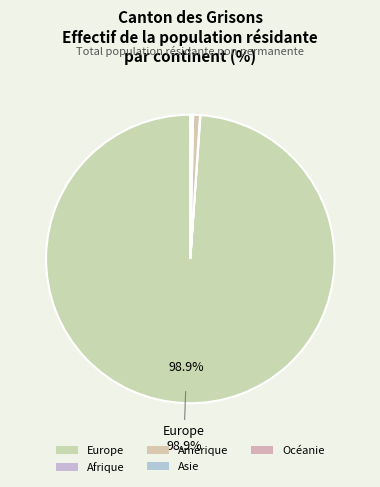

What percentage is NOT represented by Afrique?

100.0%